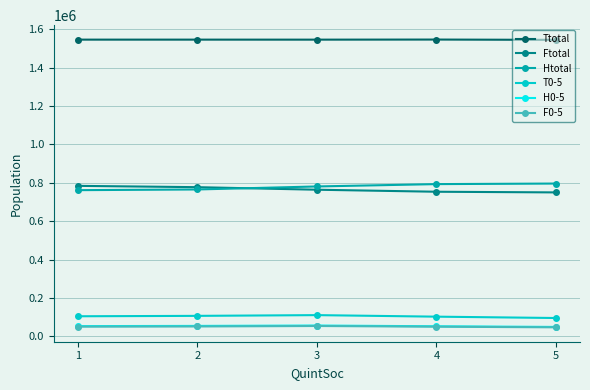

What is the difference between the second highest and second lowest values in the Ttotal series?

95